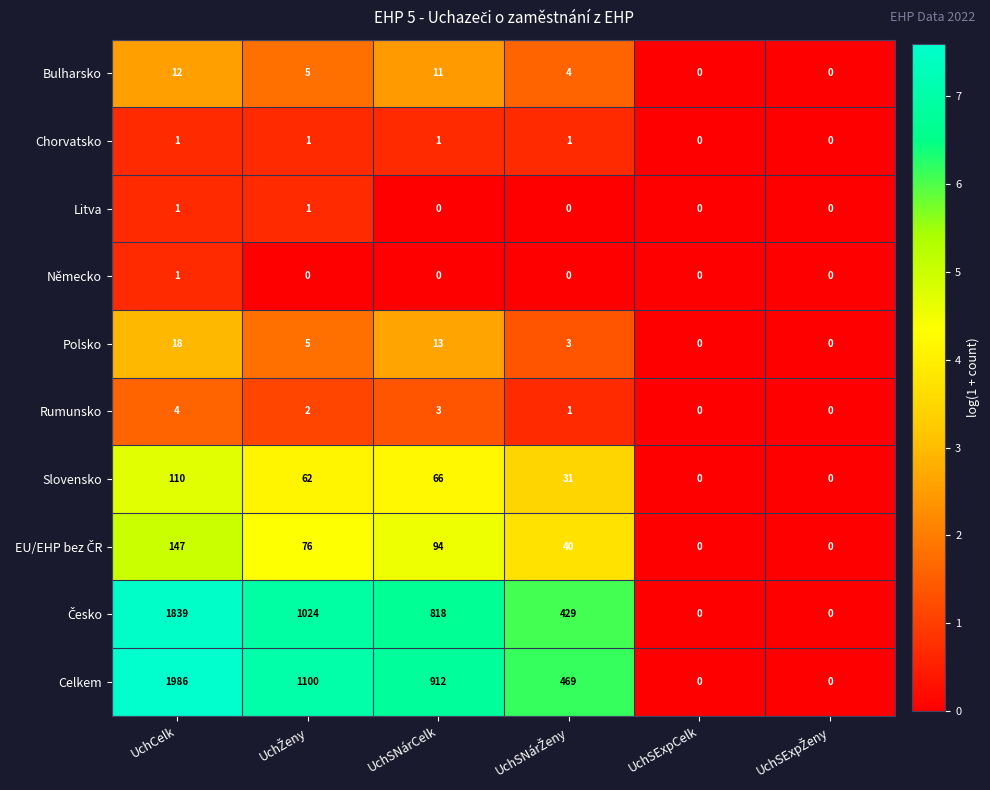

Which series has the widest spread of values?

Celkem